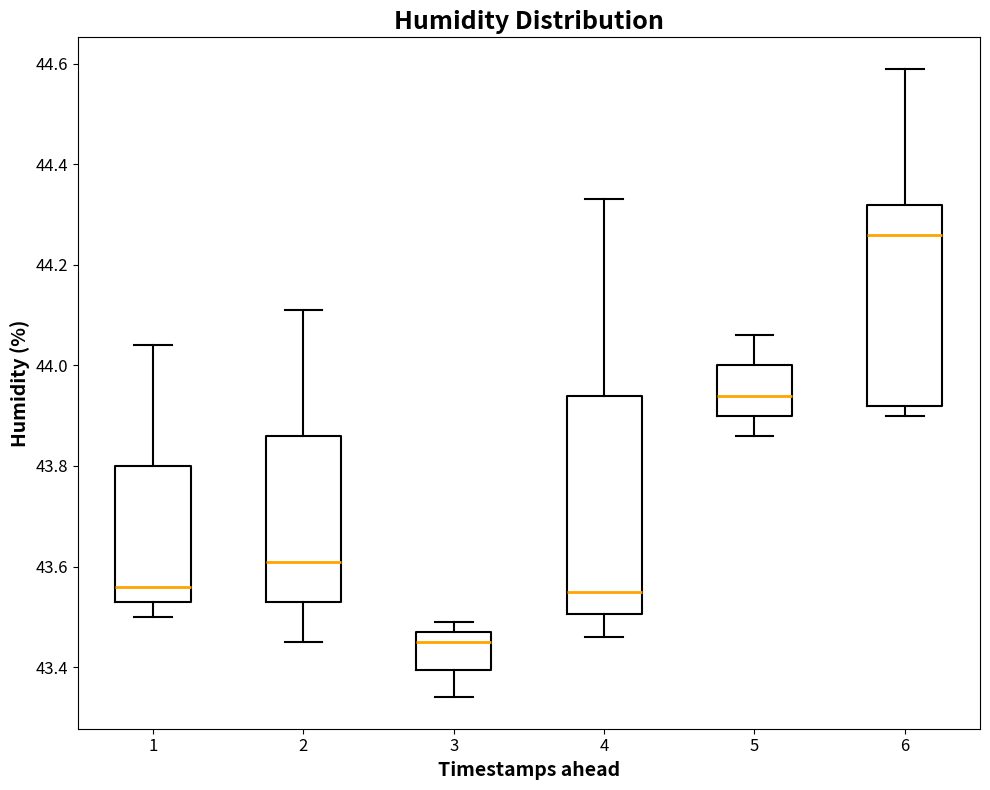

Which box's median line is the lowest?

3